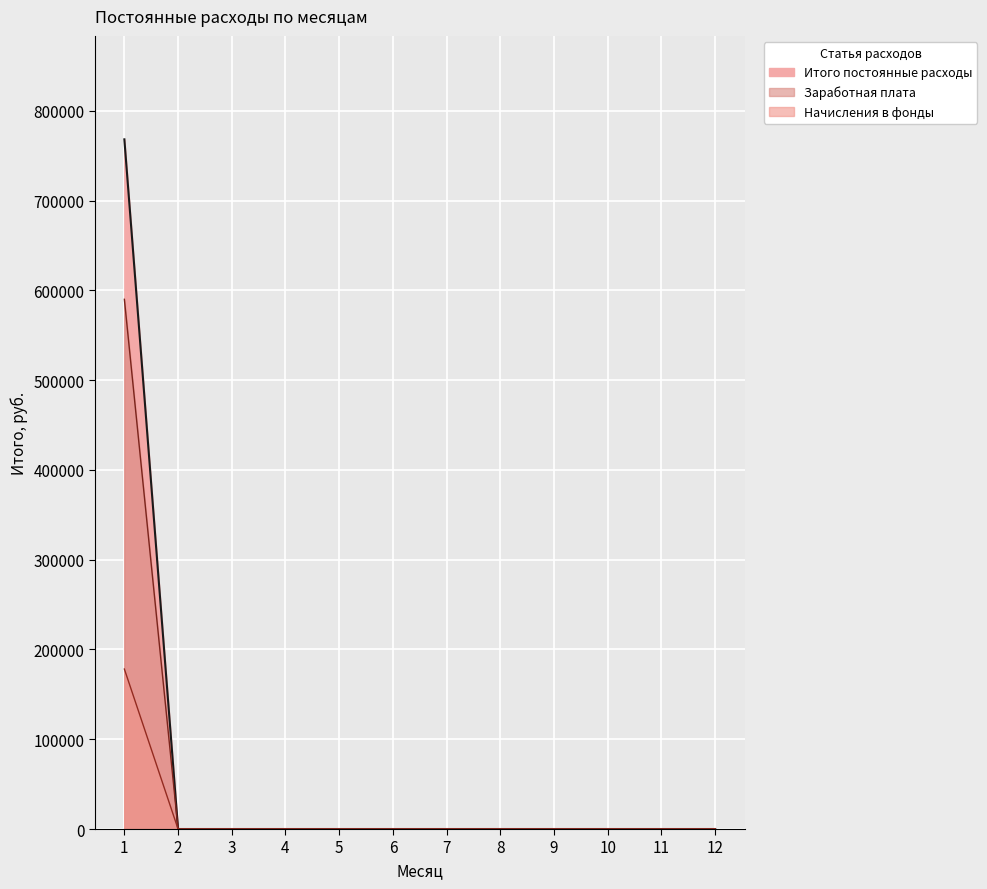

Is it true that the value at 5 is 0?

True